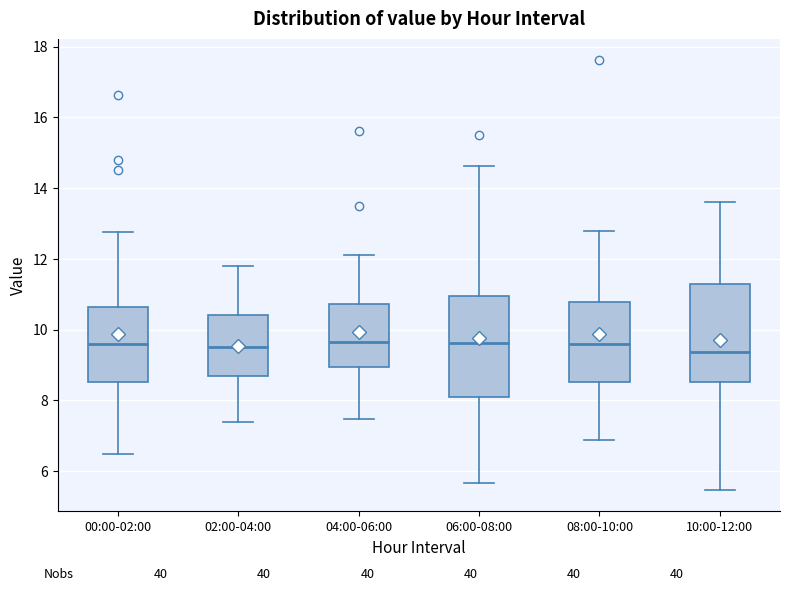

Reading left to right, transcribe this box plot: for each box, give where its median line is, the range the box spans, and where its two whiskers end, as read against the y-axis. The values are not printed on the chart, so give them approximately, as read against the axis.

00:00-02:00: median 9.6, box 8.6 to 10.6, whiskers 6.4 to 12.8
02:00-04:00: median 9.6, box 8.6 to 10.4, whiskers 7.4 to 11.8
04:00-06:00: median 9.6, box 9.0 to 10.8, whiskers 7.4 to 12.2
06:00-08:00: median 9.6, box 8.0 to 11.0, whiskers 5.6 to 14.6
08:00-10:00: median 9.6, box 8.6 to 10.8, whiskers 6.8 to 12.8
10:00-12:00: median 9.4, box 8.6 to 11.2, whiskers 5.4 to 13.6